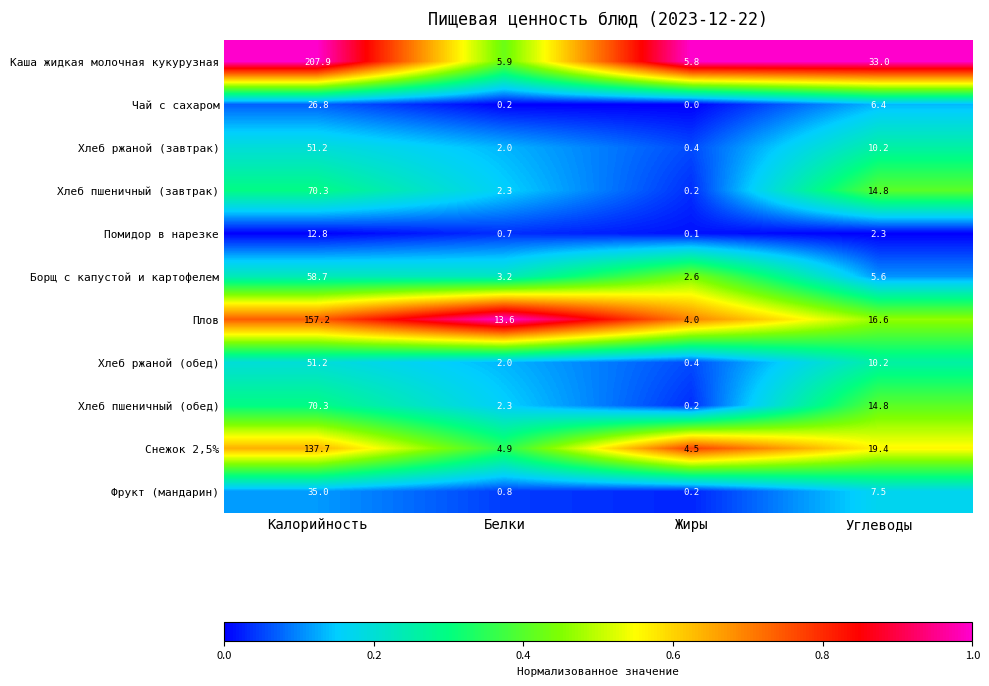

At which label does Фрукт (мандарин) first exceed 7?

Калорийность